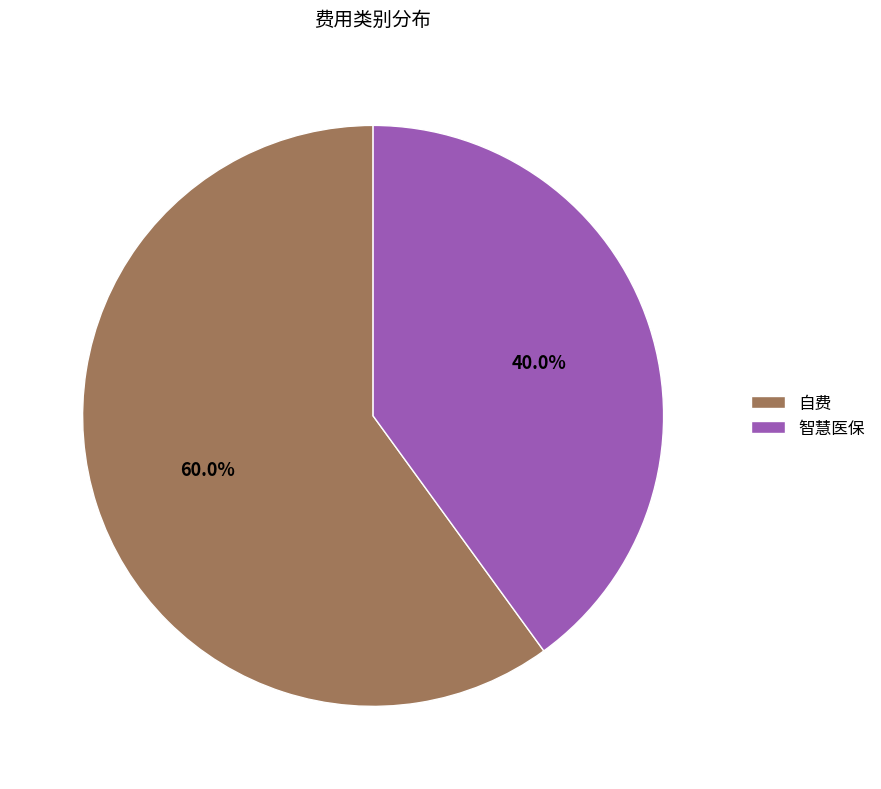

What is the smallest slice in the pie chart?

智慧医保